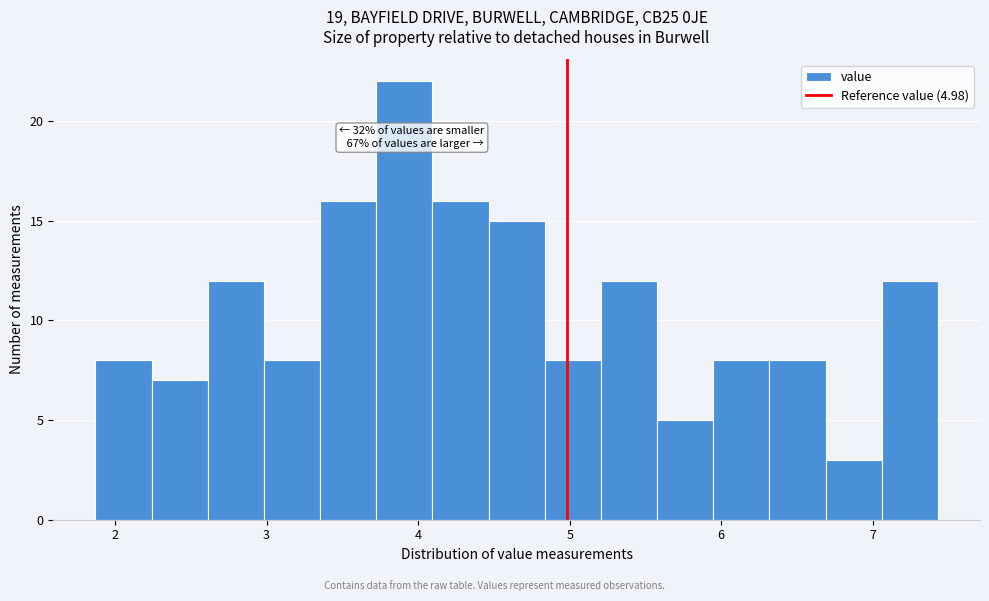

Around what value on the x-axis is the tallest bar? Give the approximate position of its centre, as read against the axis.

3.9